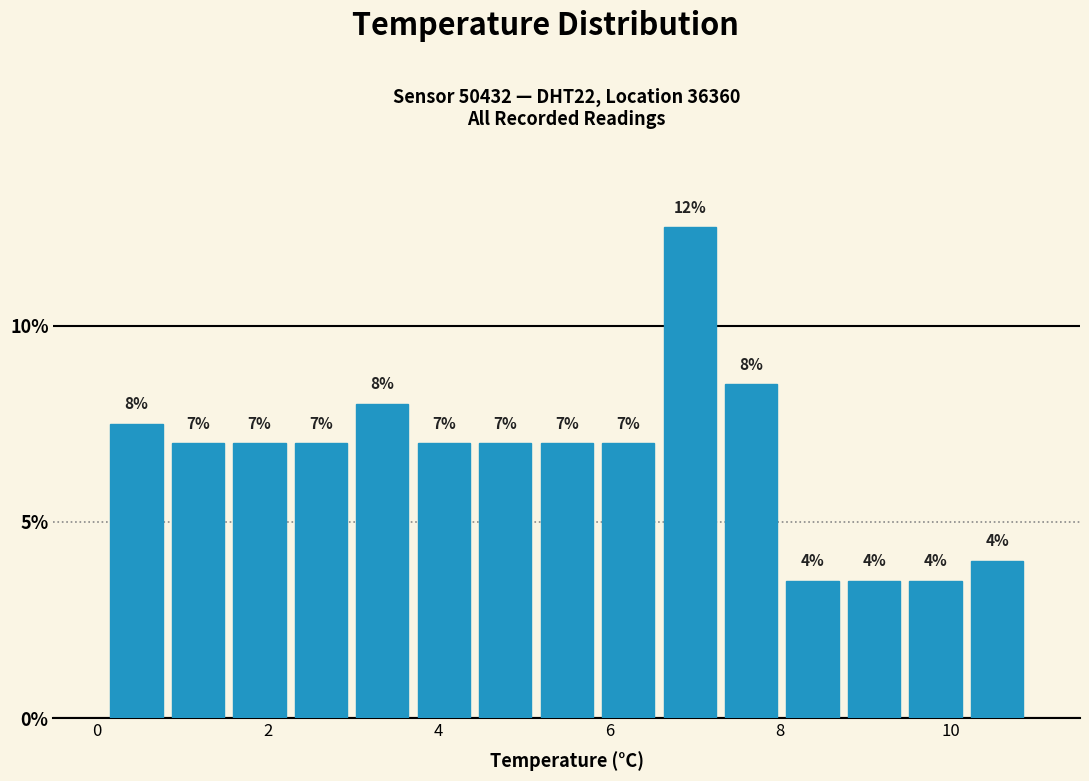

Read against the x-axis, roughly where is the centre of the tallest bar?

7.0